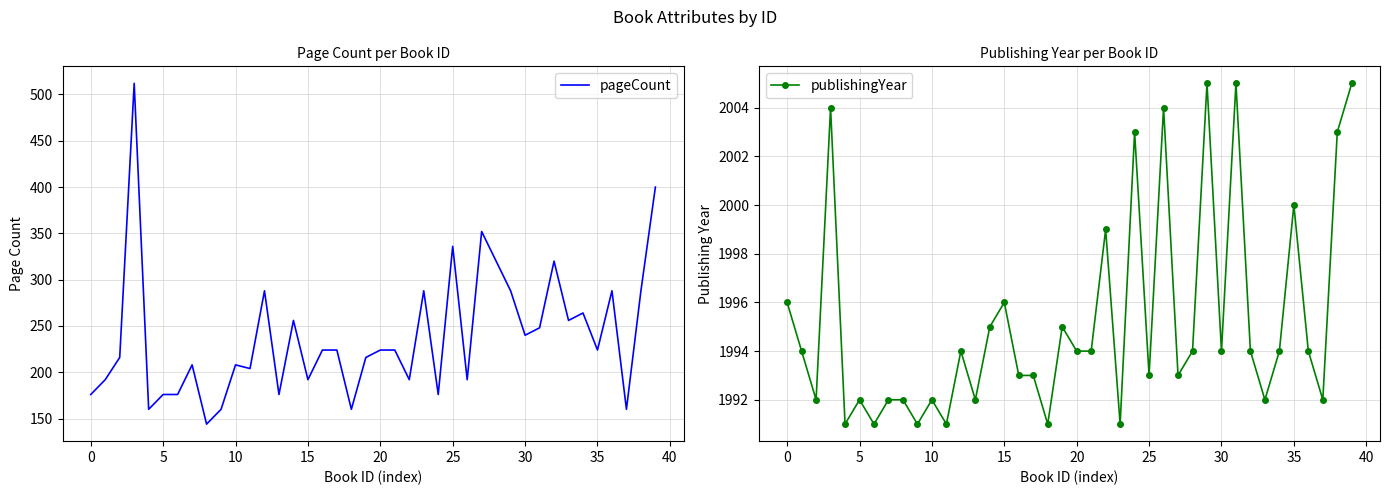

Is it true that pageCount equals 192 at 15?

True